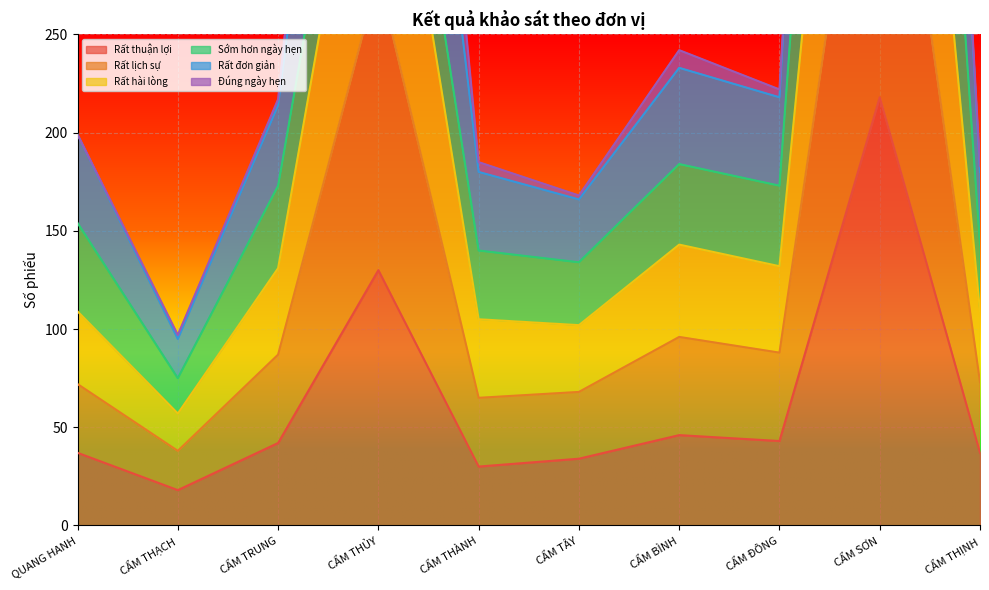

The Rất thuận lợi series shows 360 at CẨM SƠN. True or false?

False